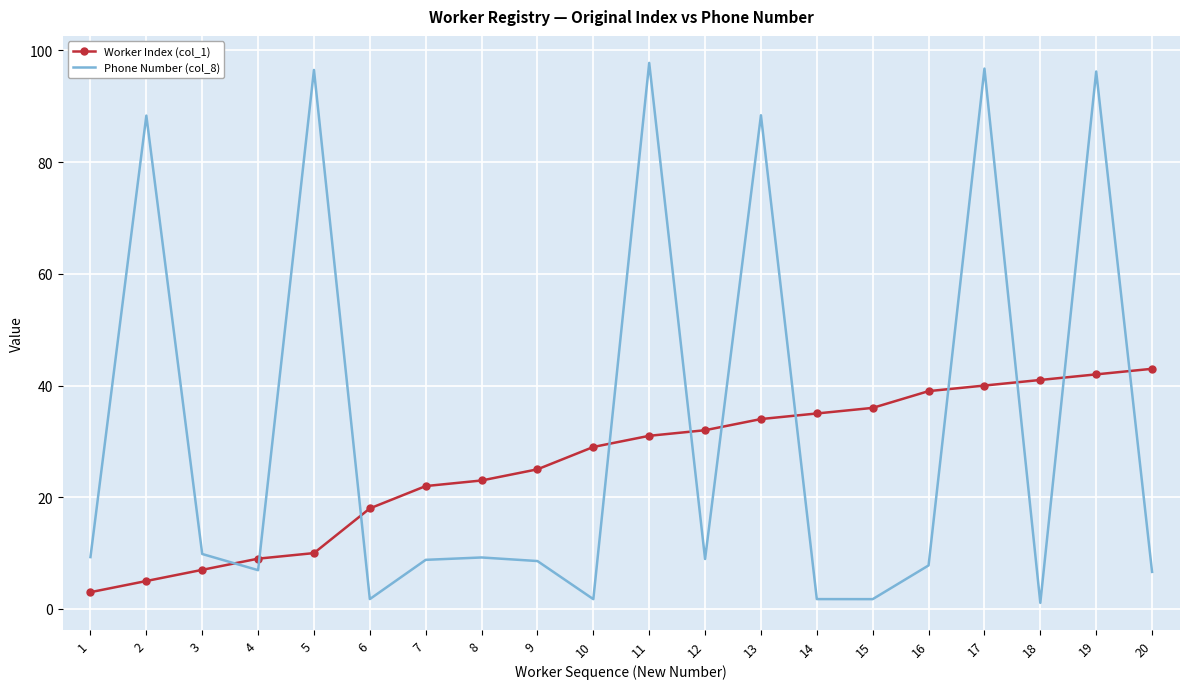

How many distinct data groups are displayed?

2